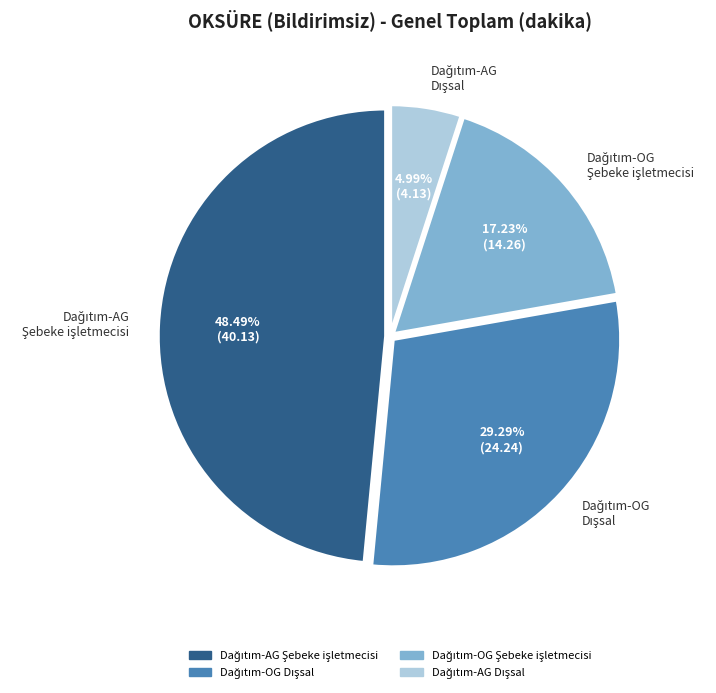

Is there any slice that represents more than half of the pie?

No